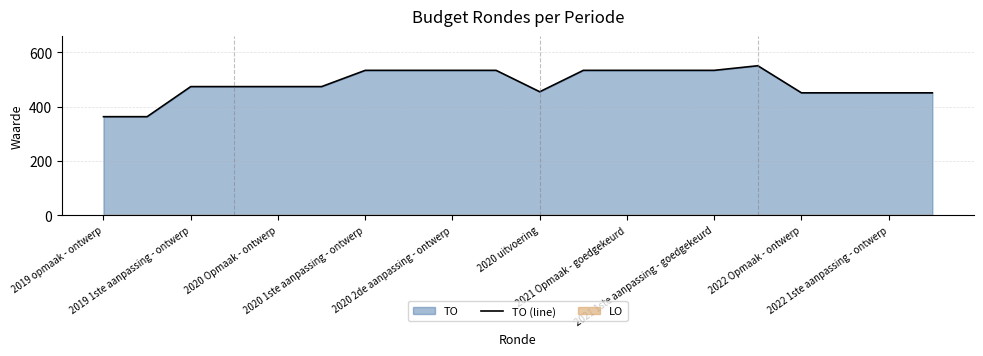

How many points are higher than both their immediate neighbors (excluding endpoints)?

1